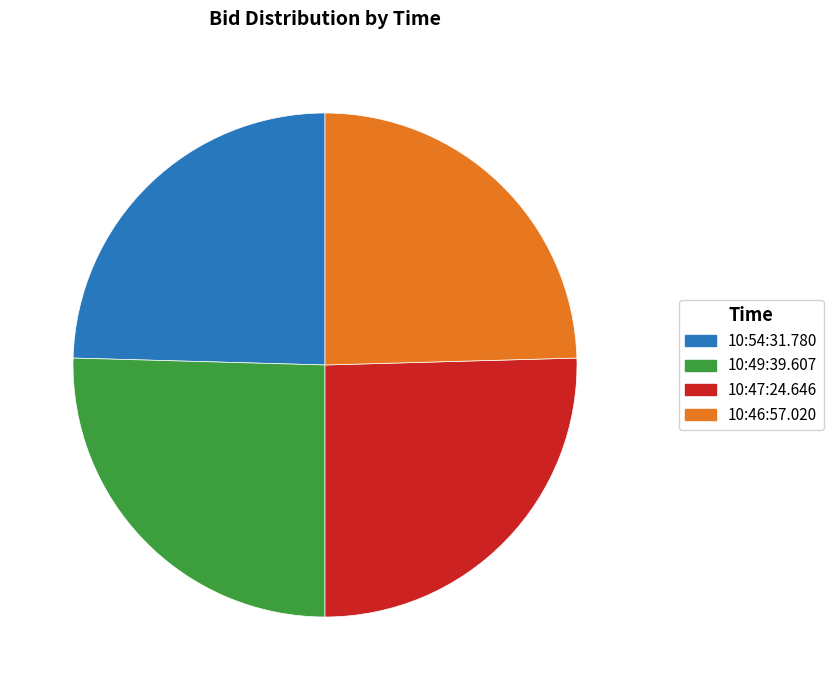

Does 10:54:31.780 represent more than half of the total?

No